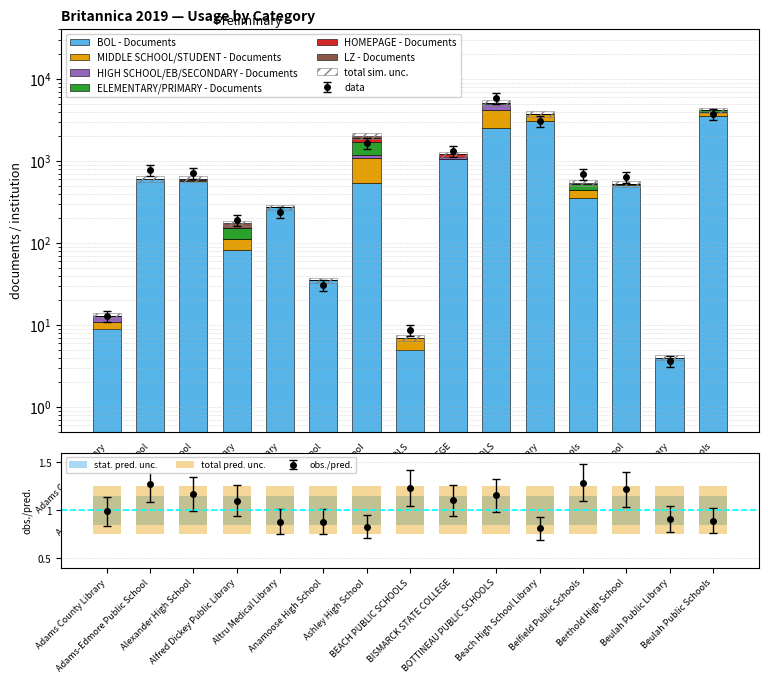

Rank the categories by HOMEPAGE - Documents value from lowest to highest.

Adams County Library, Adams-Edmore Public School, Alfred Dickey Public Library, Altru Medical Library, Anamoose High School, BEACH PUBLIC SCHOOLS, Berthold High School, Beulah Public Library, Belfield Public Schools, Alexander High School, Beach High School Library, Beulah Public Schools, BOTTINEAU PUBLIC SCHOOLS, BISMARCK STATE COLLEGE, Ashley High School